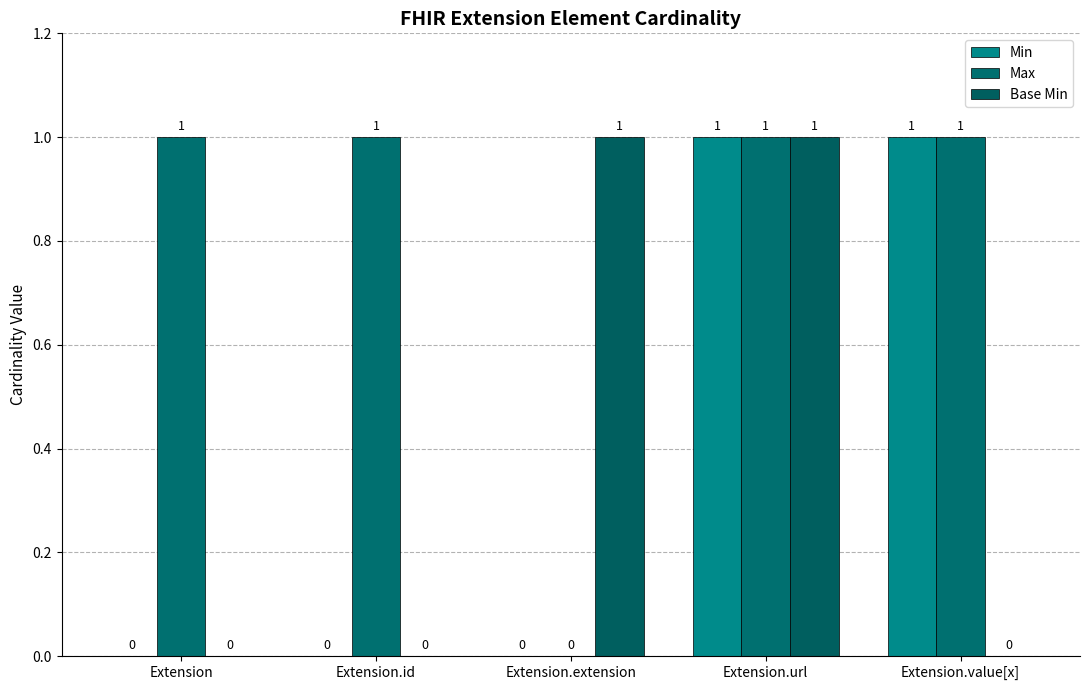

Rank the series by their maximum value, from highest to lowest.

Min, Max, Base Min